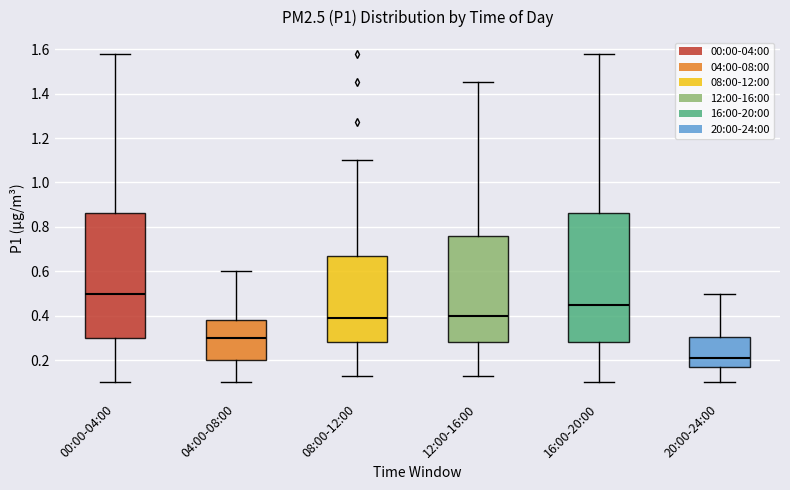

Which box is the tallest, from its lower edge to its upper edge?

16:00-20:00